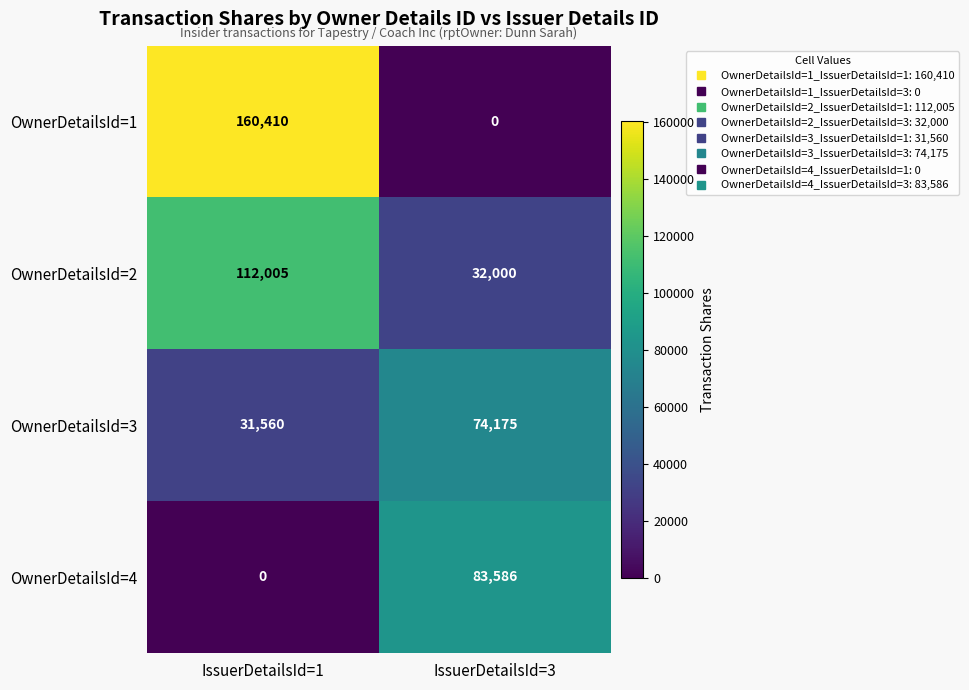

Which series changed the most between IssuerDetailsId=1 and IssuerDetailsId=3?

OwnerDetailsId=1